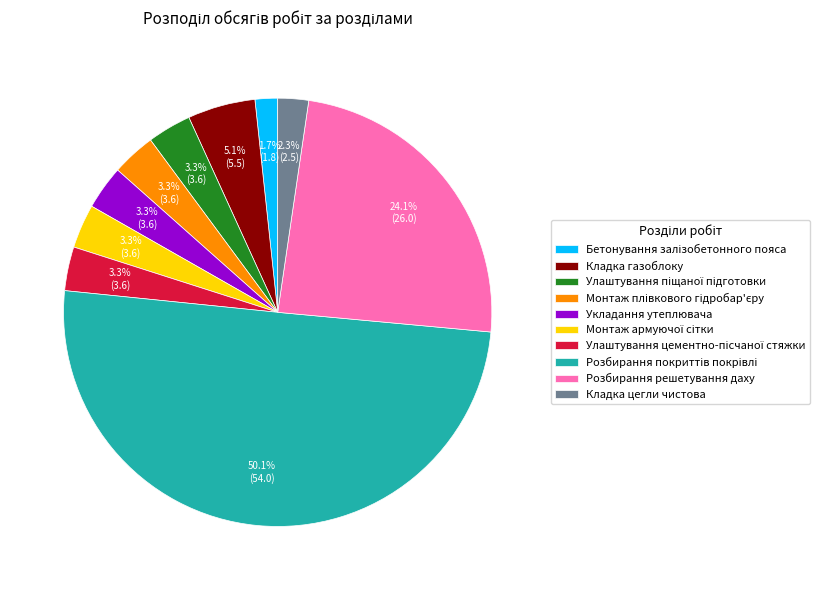

Does Кладка цегли чистова account for over 50% of the chart?

No